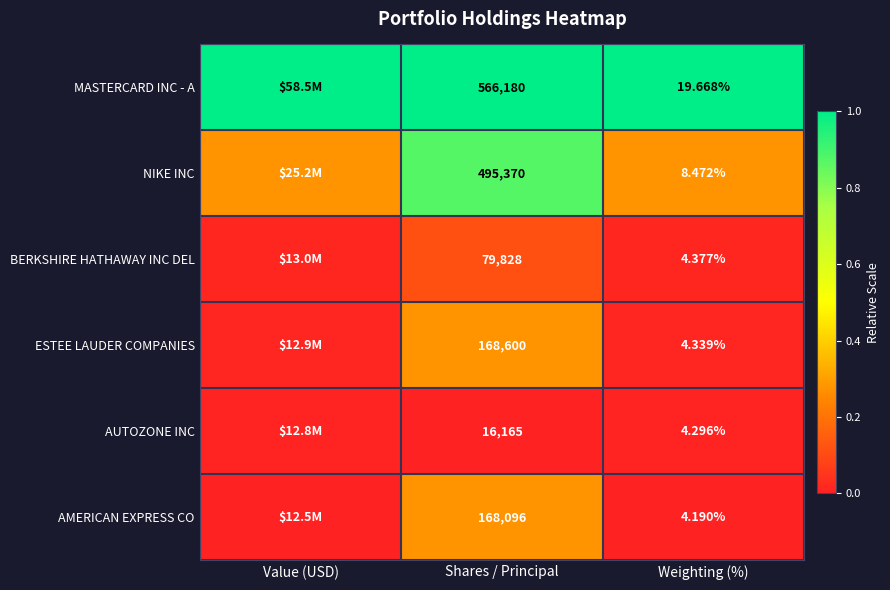

Rank the series at Shares / Principal from highest to lowest value.

MASTERCARD INC - A, NIKE INC, ESTEE LAUDER COMPANIES, AMERICAN EXPRESS CO, BERKSHIRE HATHAWAY INC DEL, AUTOZONE INC